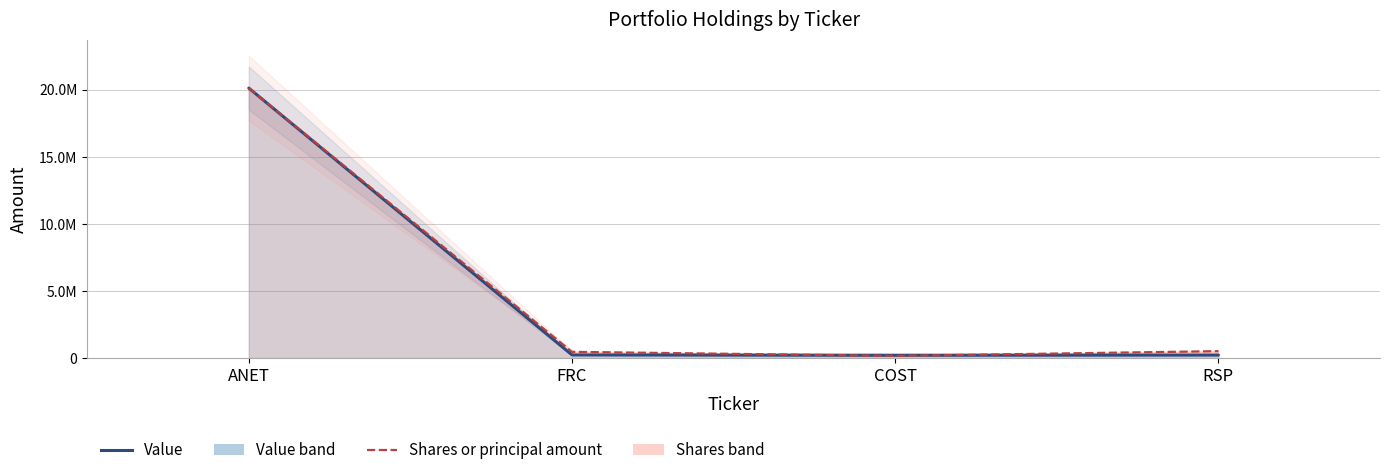

List the series in order of their overall mean, highest first.

Shares or principal amount, Value